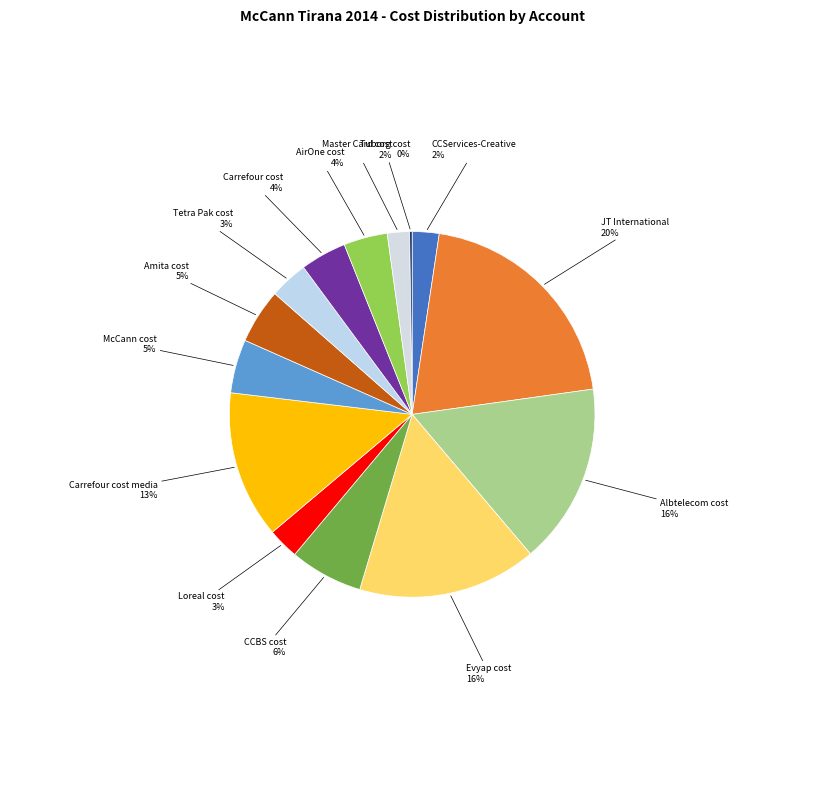

To the nearest percent, what portion does AirOne cost 4% represent?

4%